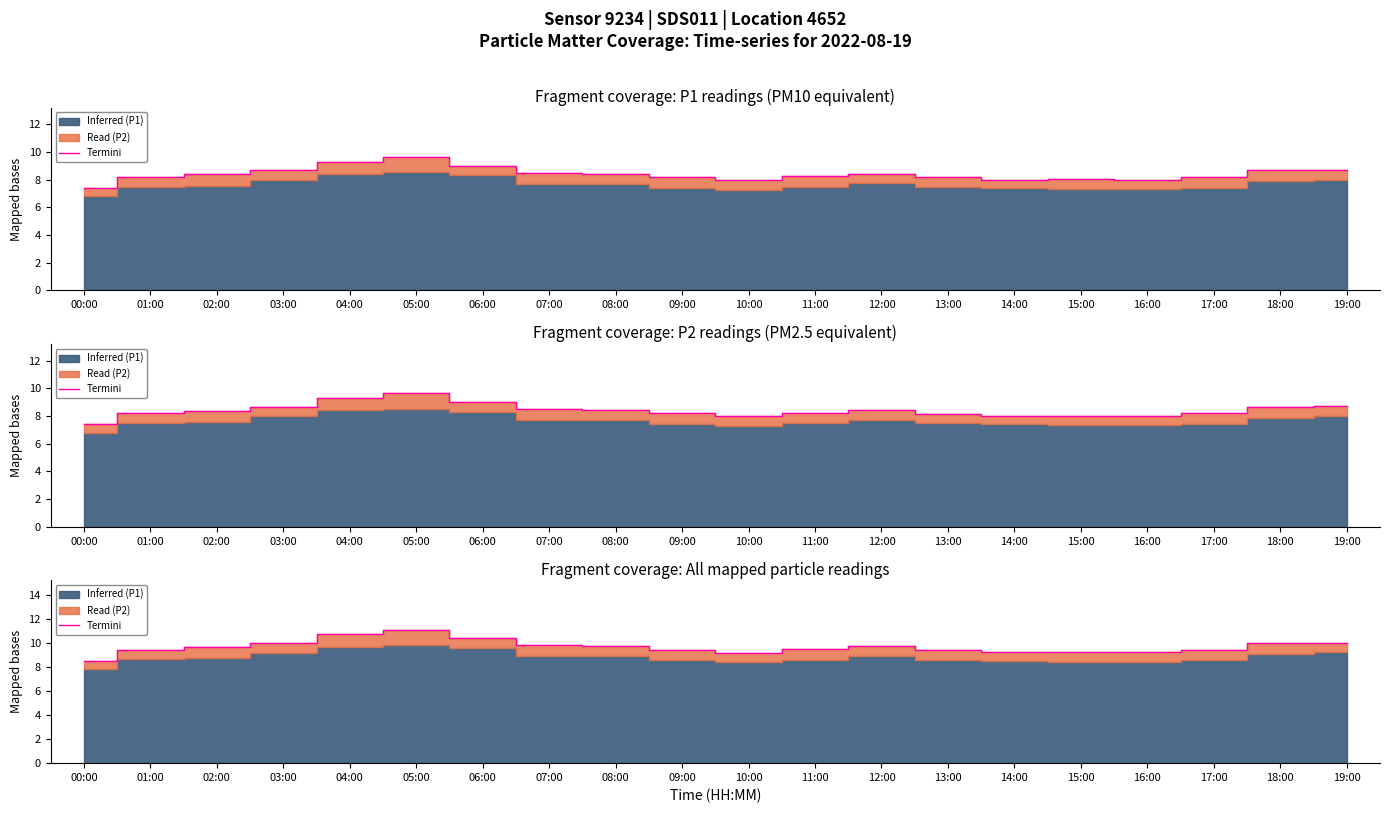

Reading right to left, what are all the values shown in this chart?

10.0	10.0	9.4	9.2	9.2	9.2	9.4	9.7	9.5	9.2	9.4	9.7	9.8	10.3	11.1	10.7	10.0	9.6	9.4	8.5